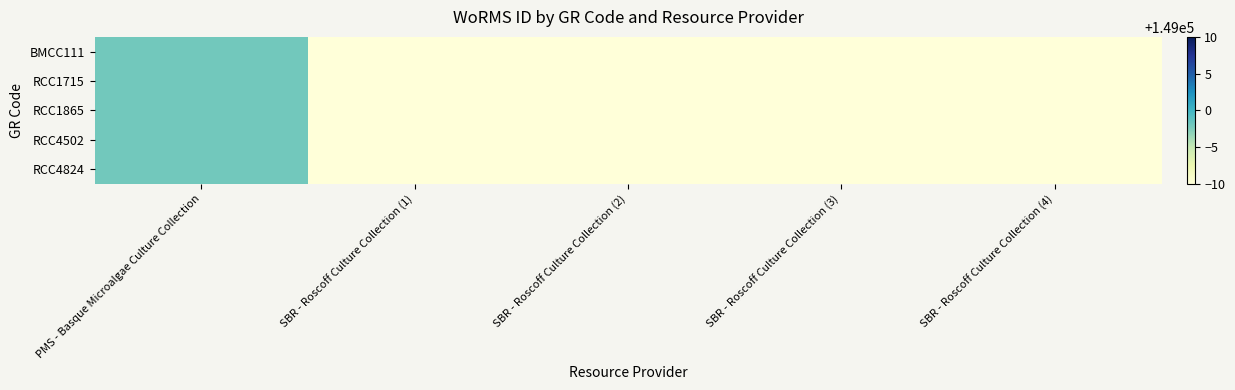

Reading left to right, extract all data points from this chart.

BMCC111: PMS - Basque Microalgae Culture Collection=148998	SBR - Roscoff Culture Collection (1)=148905	SBR - Roscoff Culture Collection (2)=148905	SBR - Roscoff Culture Collection (3)=148905	SBR - Roscoff Culture Collection (4)=148905
RCC1715: PMS - Basque Microalgae Culture Collection=148998	SBR - Roscoff Culture Collection (1)=148905	SBR - Roscoff Culture Collection (2)=148905	SBR - Roscoff Culture Collection (3)=148905	SBR - Roscoff Culture Collection (4)=148905
RCC1865: PMS - Basque Microalgae Culture Collection=148998	SBR - Roscoff Culture Collection (1)=148905	SBR - Roscoff Culture Collection (2)=148905	SBR - Roscoff Culture Collection (3)=148905	SBR - Roscoff Culture Collection (4)=148905
RCC4502: PMS - Basque Microalgae Culture Collection=148998	SBR - Roscoff Culture Collection (1)=148905	SBR - Roscoff Culture Collection (2)=148905	SBR - Roscoff Culture Collection (3)=148905	SBR - Roscoff Culture Collection (4)=148905
RCC4824: PMS - Basque Microalgae Culture Collection=148998	SBR - Roscoff Culture Collection (1)=148905	SBR - Roscoff Culture Collection (2)=148905	SBR - Roscoff Culture Collection (3)=148905	SBR - Roscoff Culture Collection (4)=148905